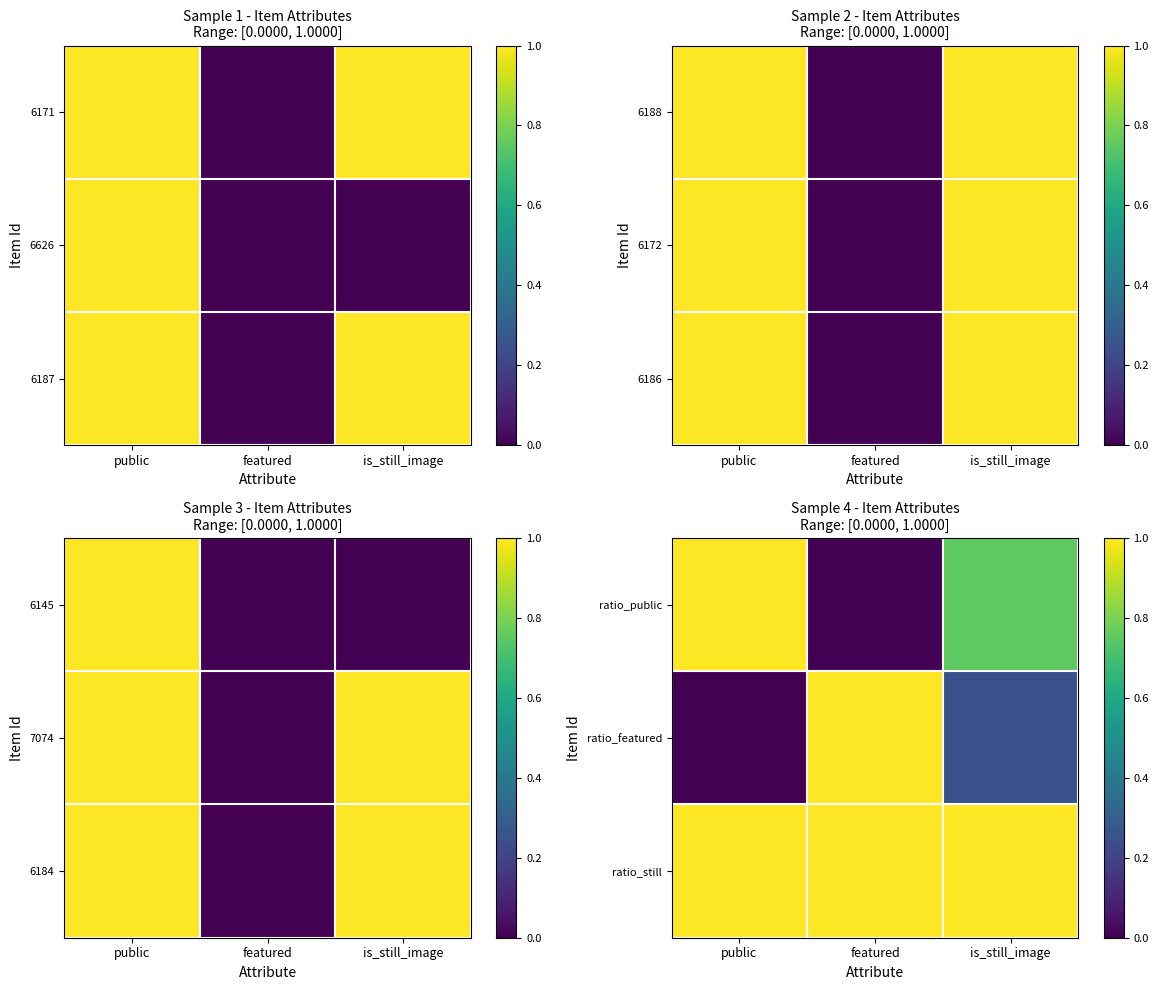

Rank the categories by ratio_featured value from highest to lowest.

featured, is_still_image, public